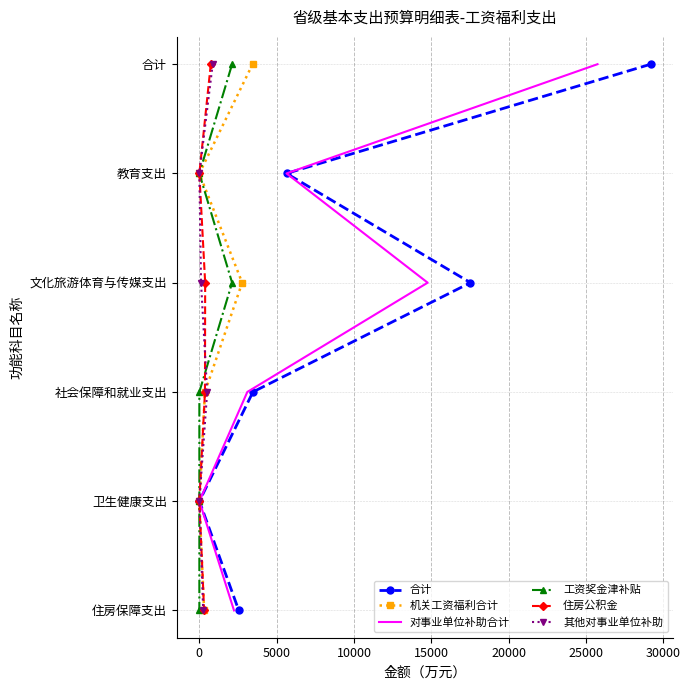

The 住房公积金 series shows 2 at 20000. True or false?

False